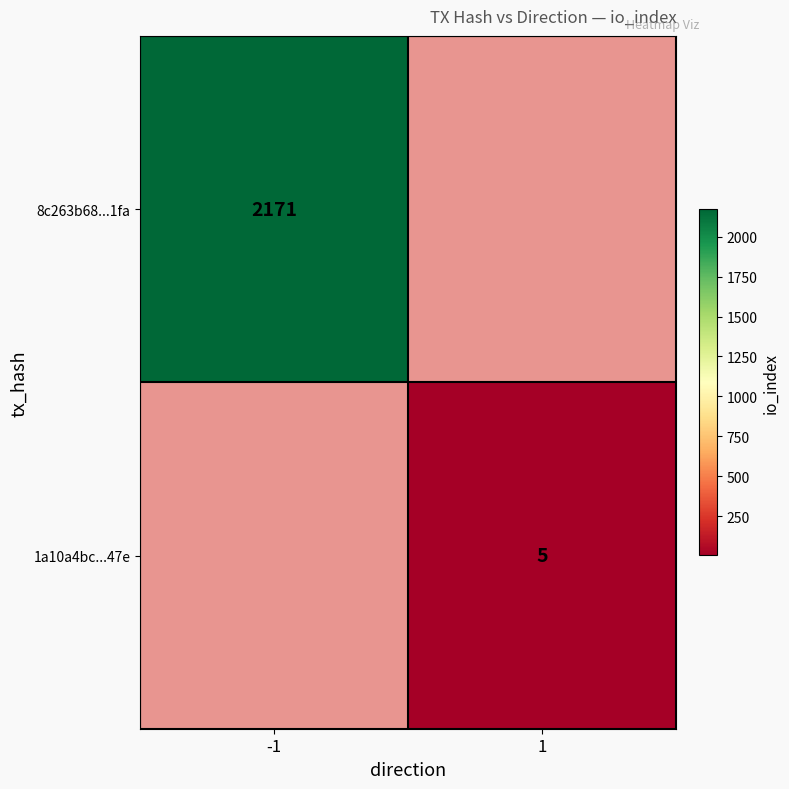

Is the value of 1a10a4bc...47e at 1 greater than the value of 8c263b68...1fa at -1?

No